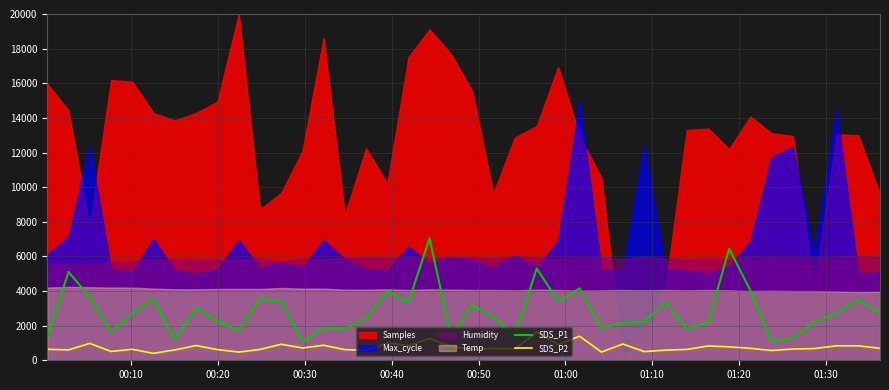

What is the highest value of the SDS_P2 series?

1625.0